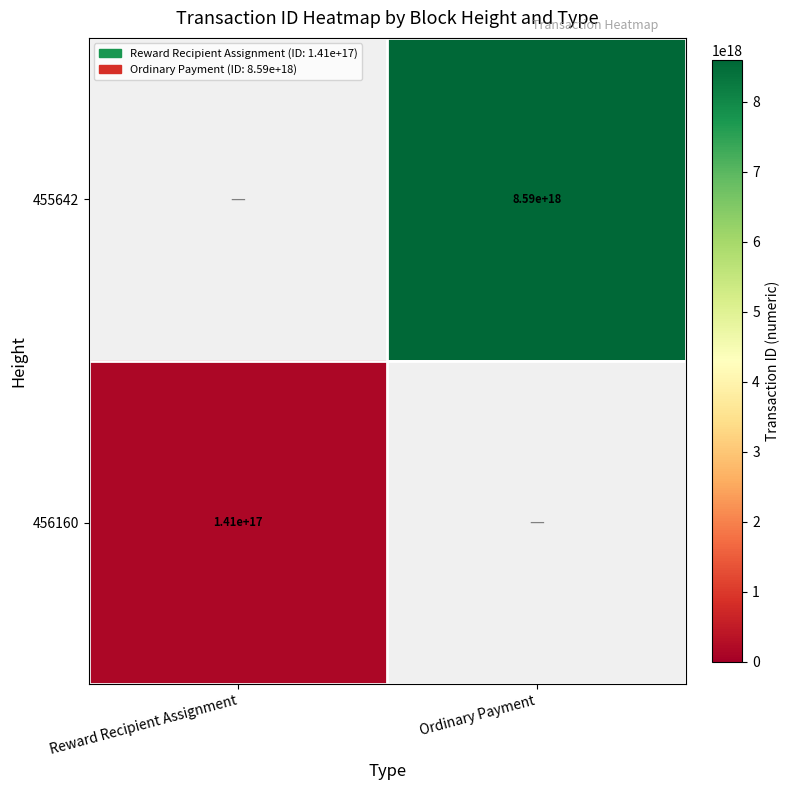

The 456160 series shows 141000000000000000 at Reward Recipient Assignment. True or false?

True